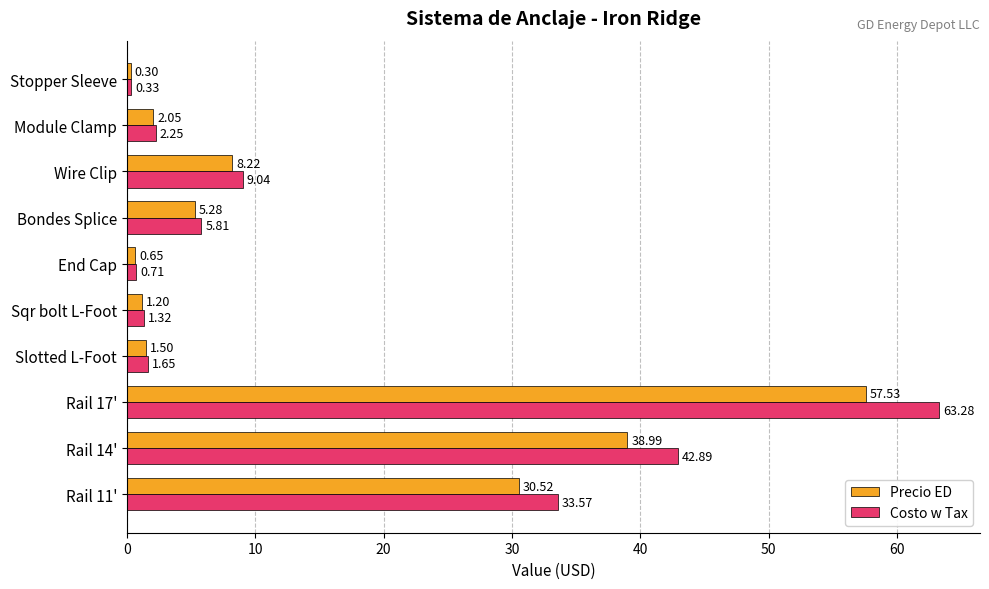

Between Bondes Splice and Module Clamp, which series saw the biggest shift?

Costo w Tax